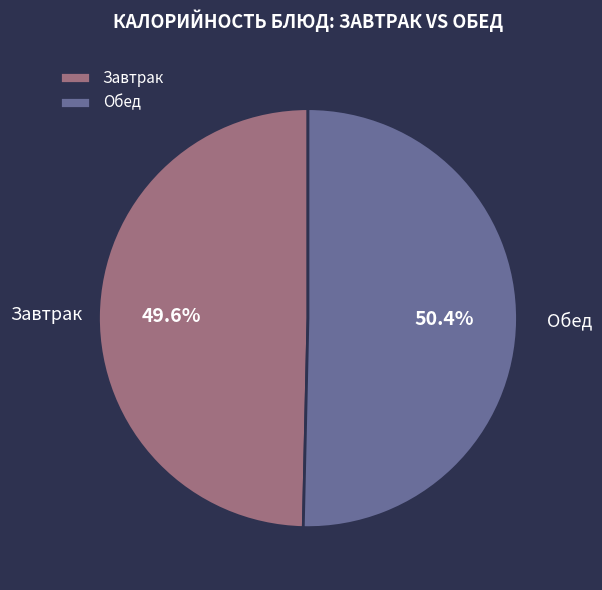

Rank the categories by value from lowest to highest.

Завтрак, Обед